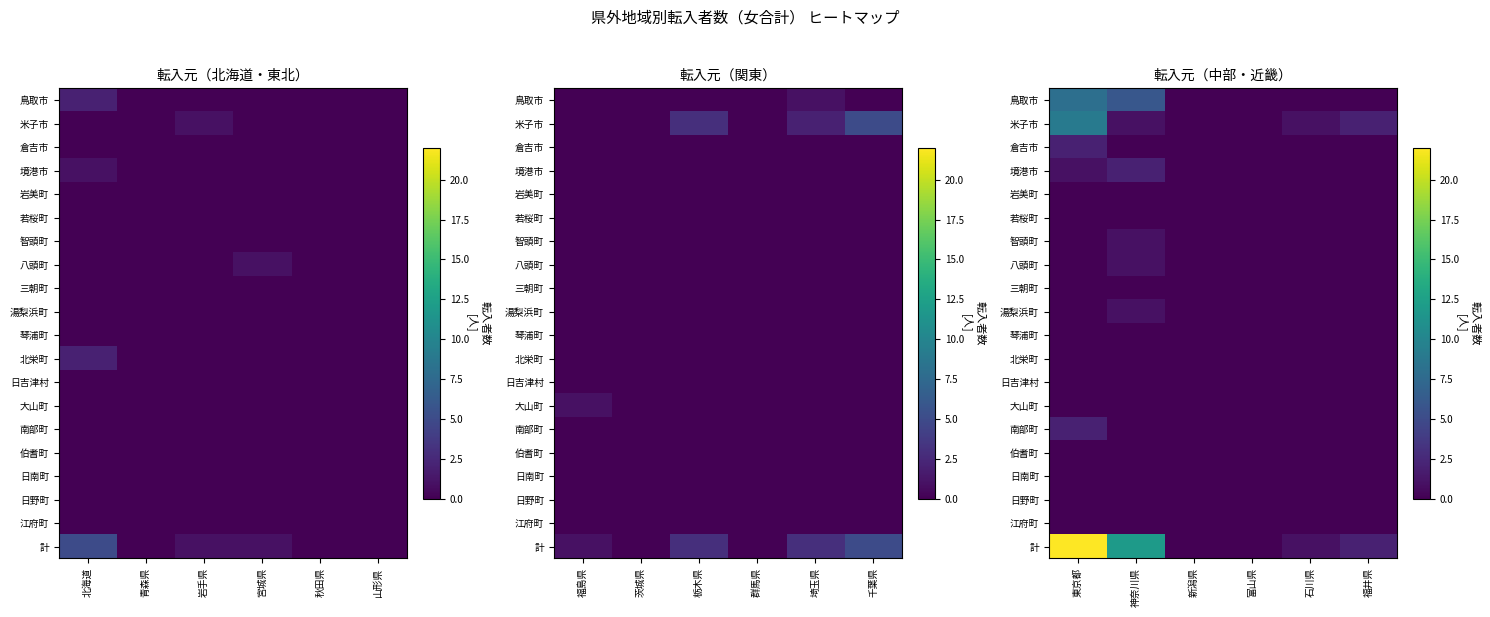

Between 新潟県 and 神奈川県, which is larger?

神奈川県